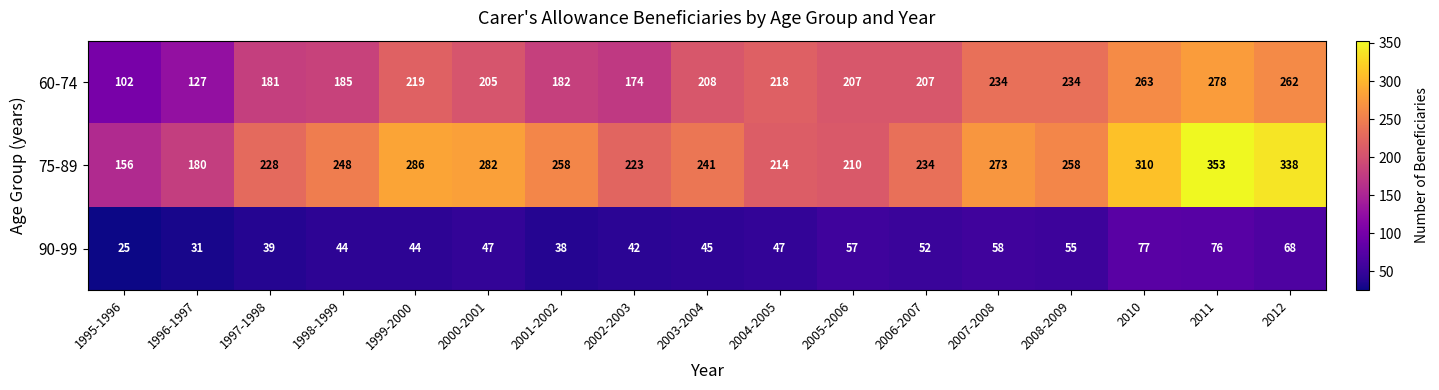

What is the average value of the 75-89 series?

252